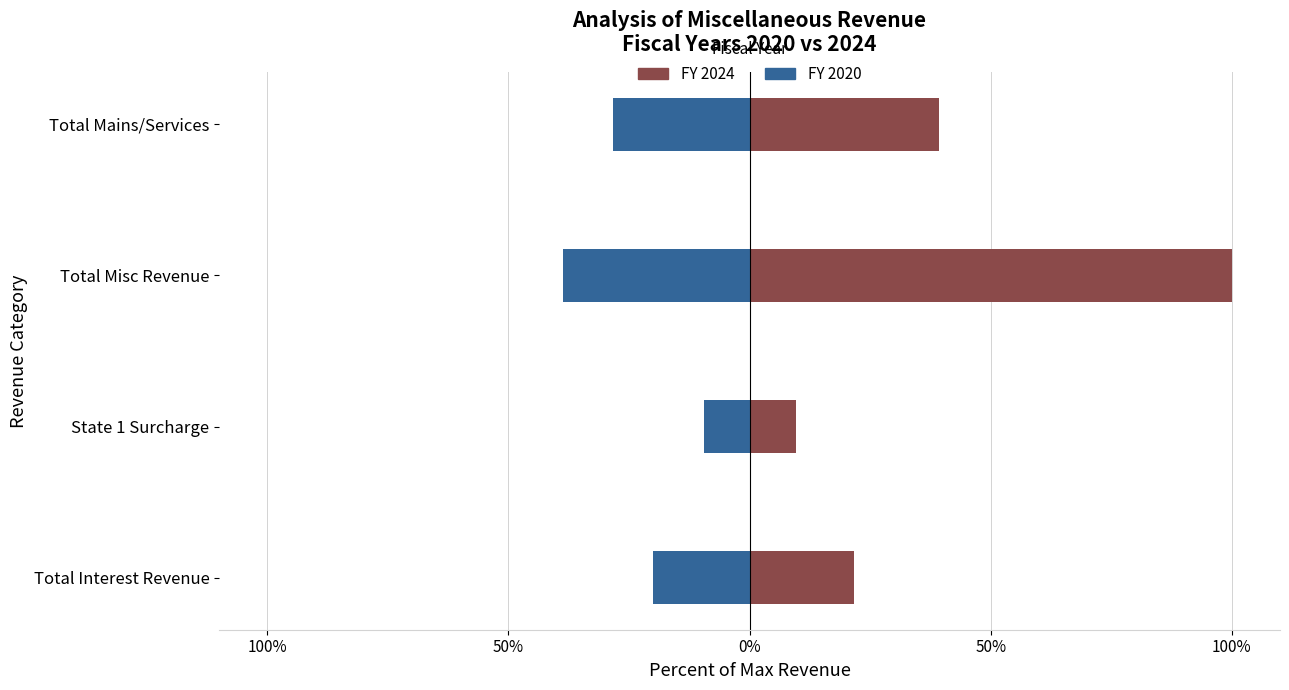

Is it true that FY 2024 equals 17.4 at State 1 Surcharge?

False